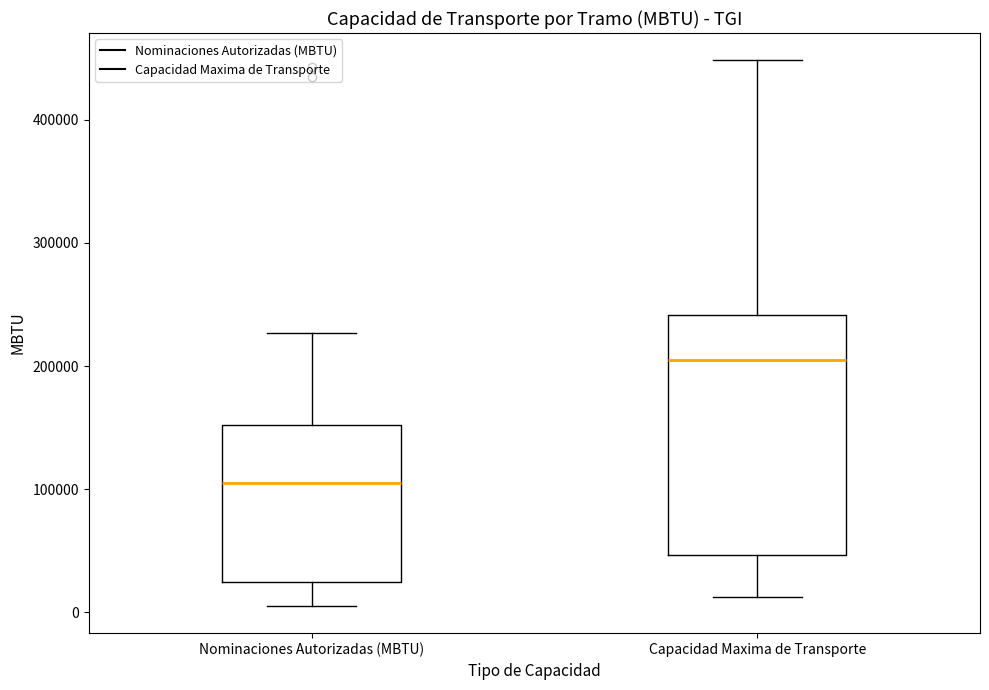

Where is the upper edge of the box for Nominaciones Autorizadas (MBTU) on the y-axis? The values are not printed on the chart, so give them approximately, as read against the axis.

150000